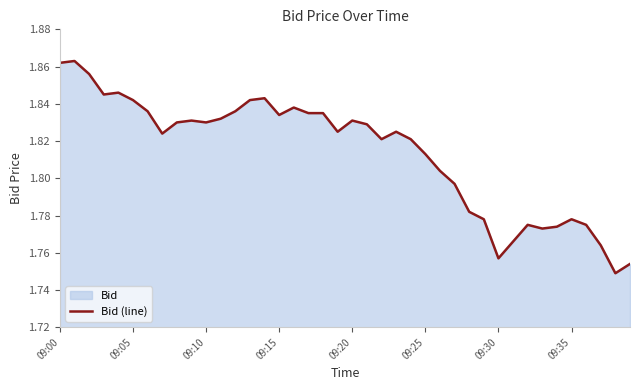

What is the average value?

1.8